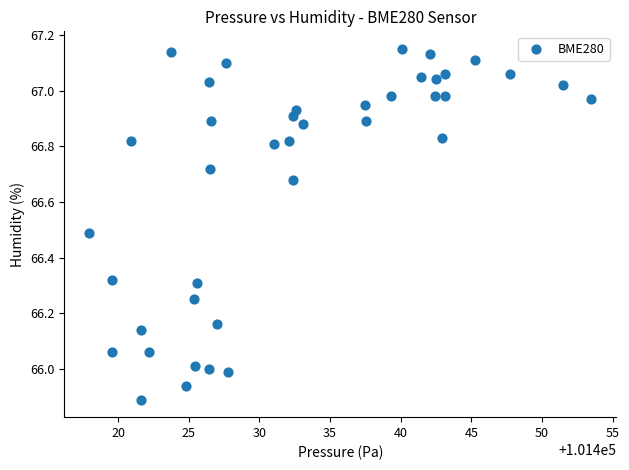

What is the range of X values (max minus min)?

35.5